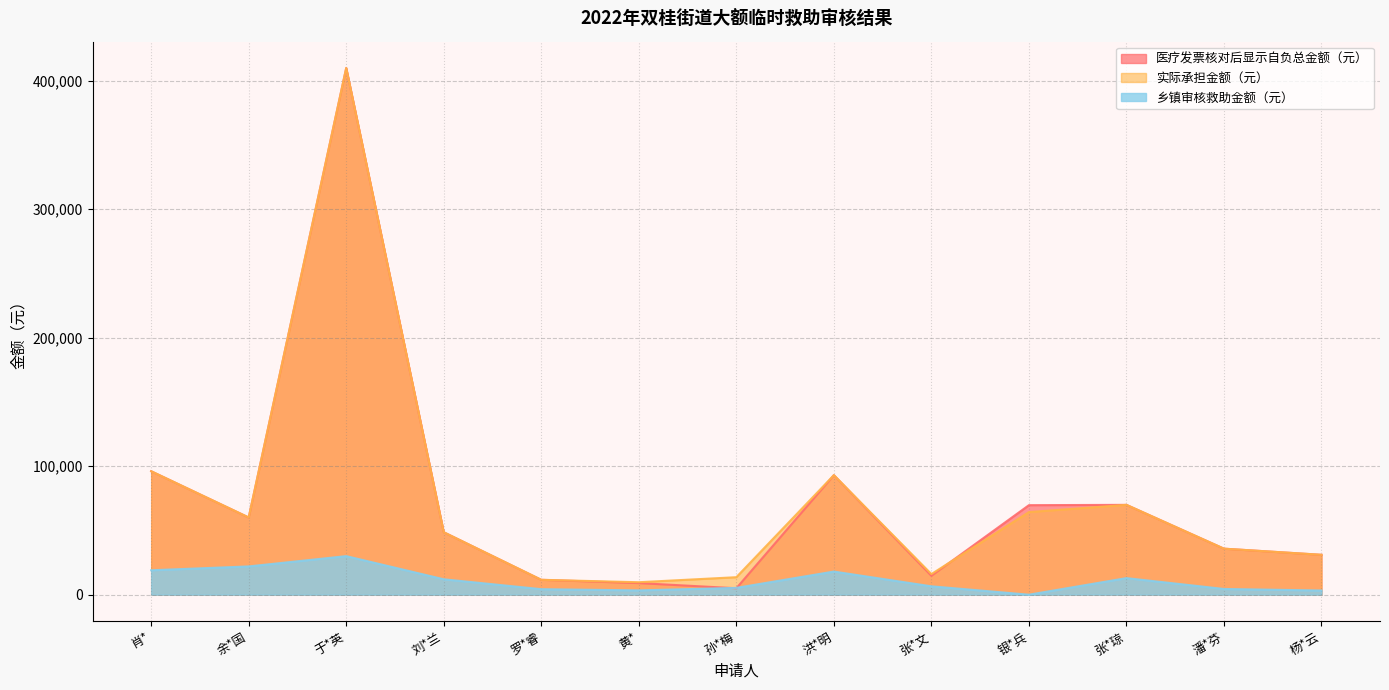

At which category is the sum across all series the highest?

于*英